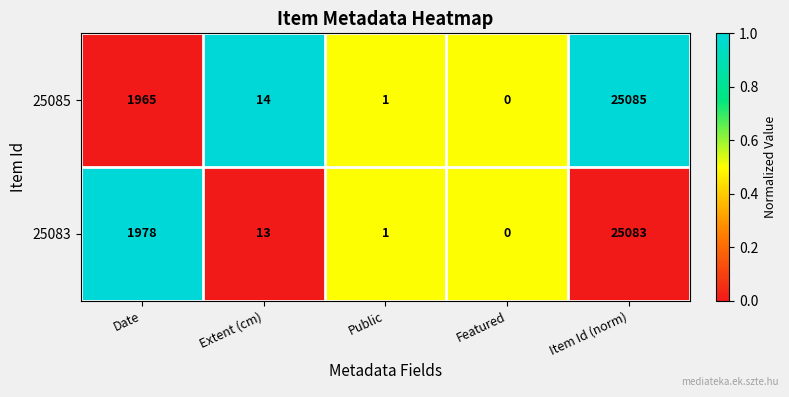

Which label corresponds to the smallest value in the chart?

Featured